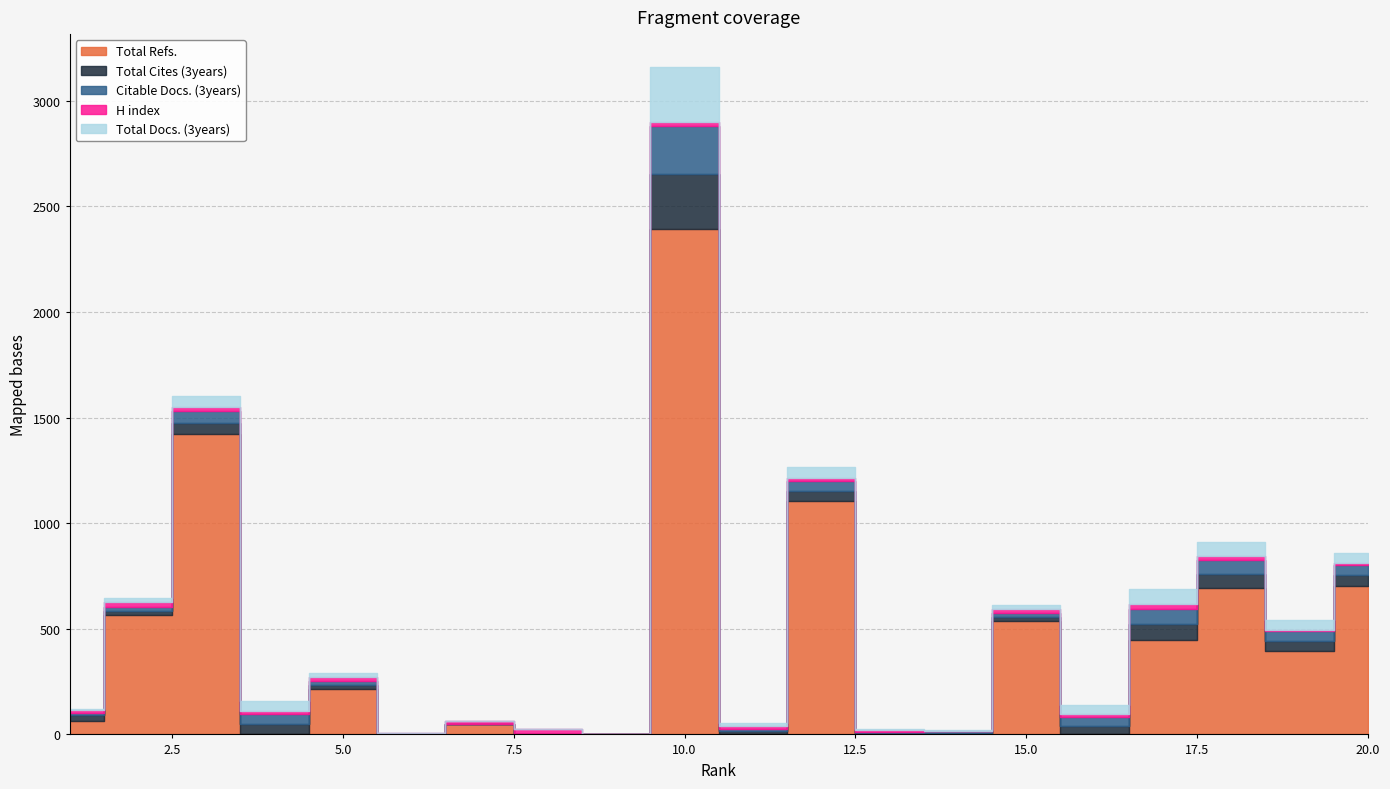

How many intersections are there between H index and Total Cites (3years)?

7